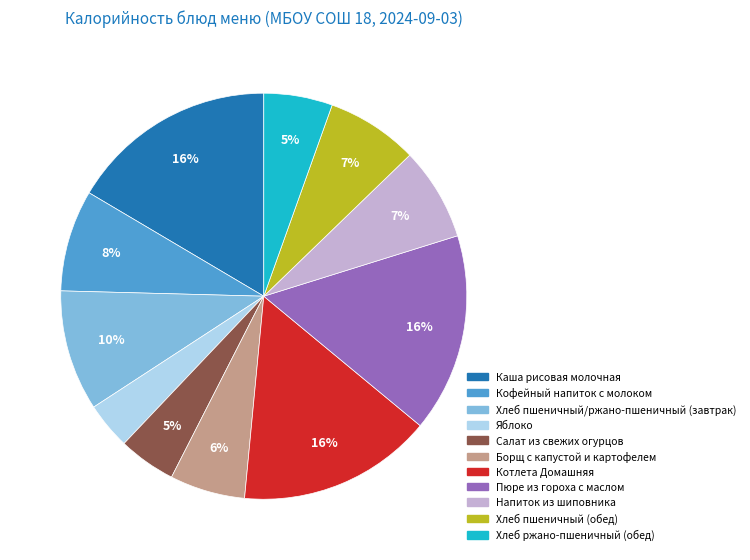

What is the ratio of the value at Пюре из гороха с маслом to the value at Котлета Домашняя?

1.0